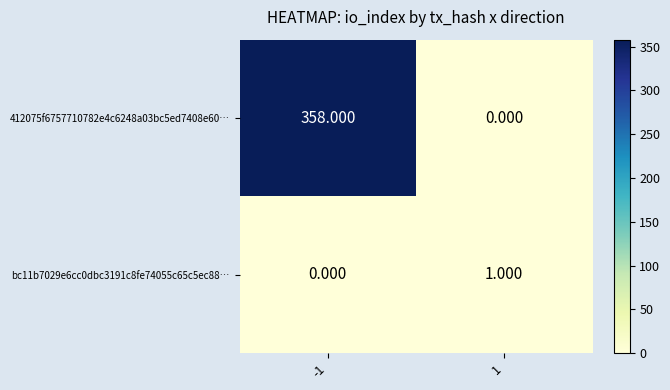

What is the difference between the highest and lowest values at 1?

1